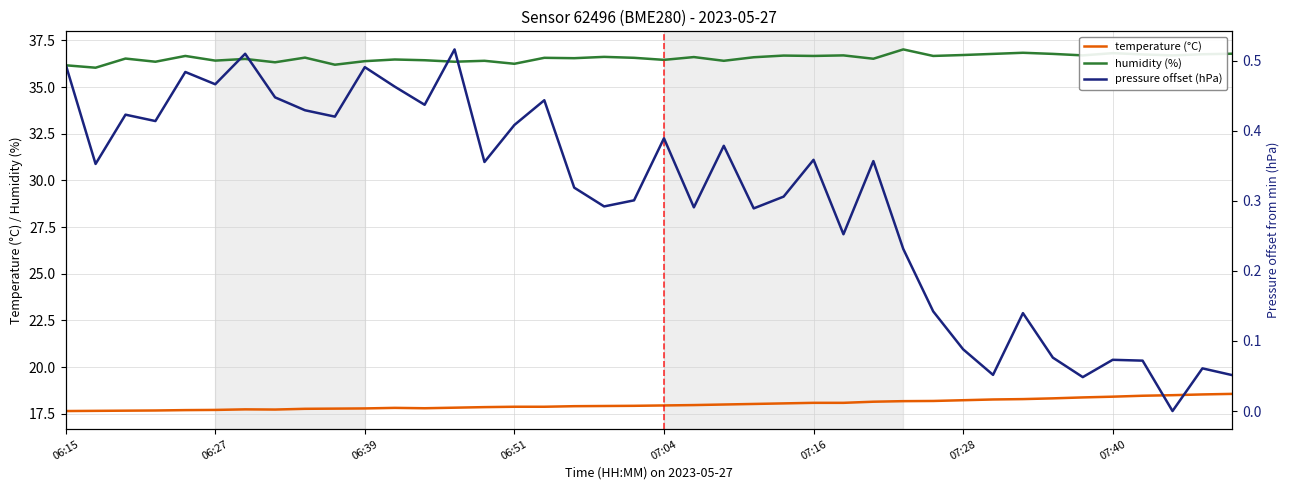

At which category is the sum across all series the highest?

28